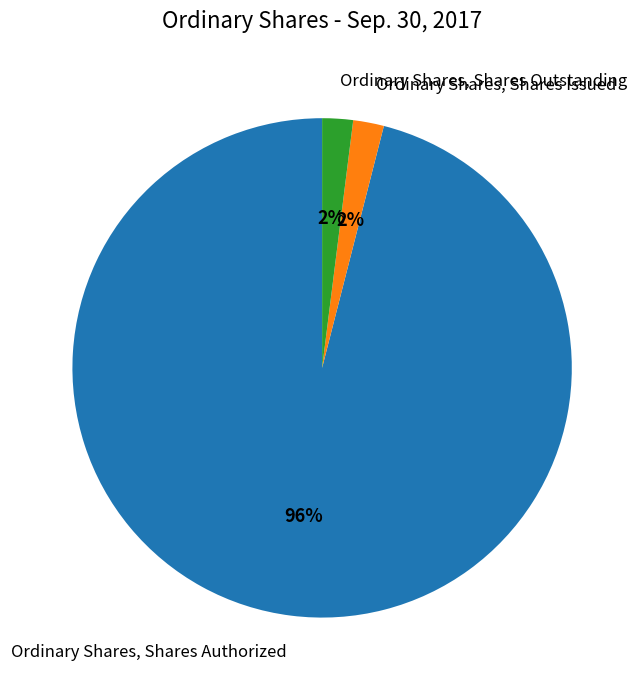

How many segments does this pie chart have?

3